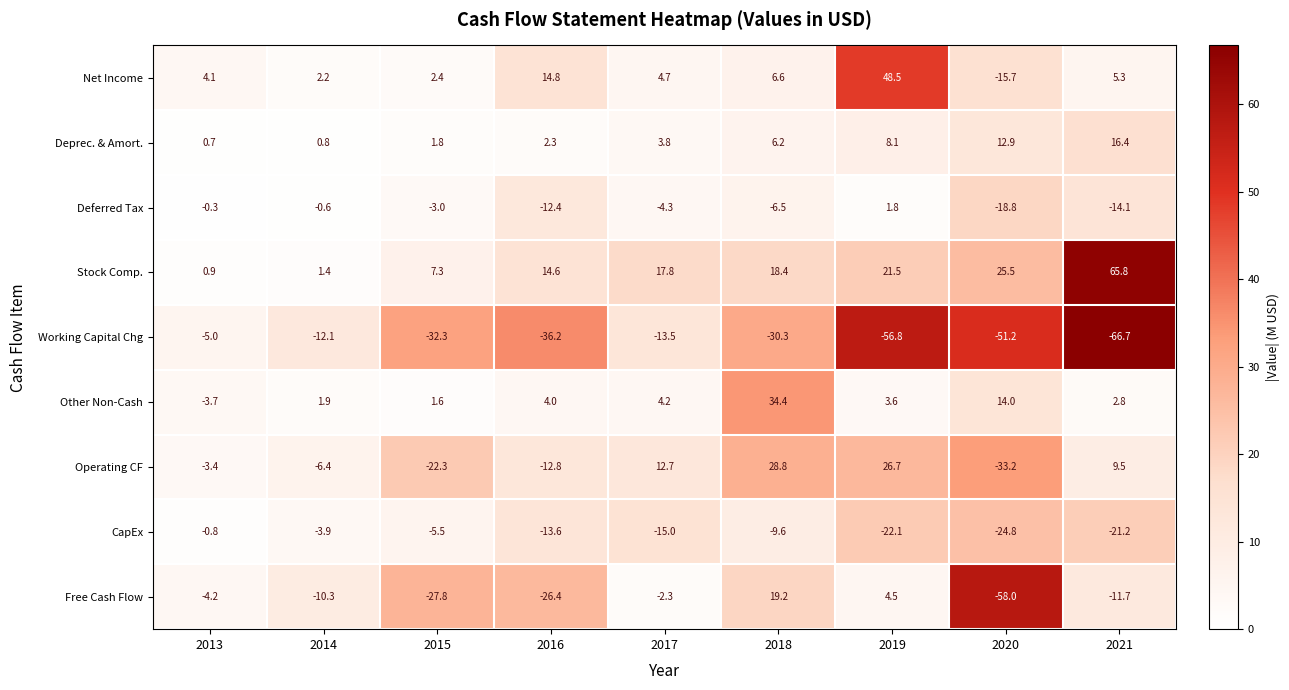

What is the difference between the maximum and minimum values in the Deferred Tax series?

20.6